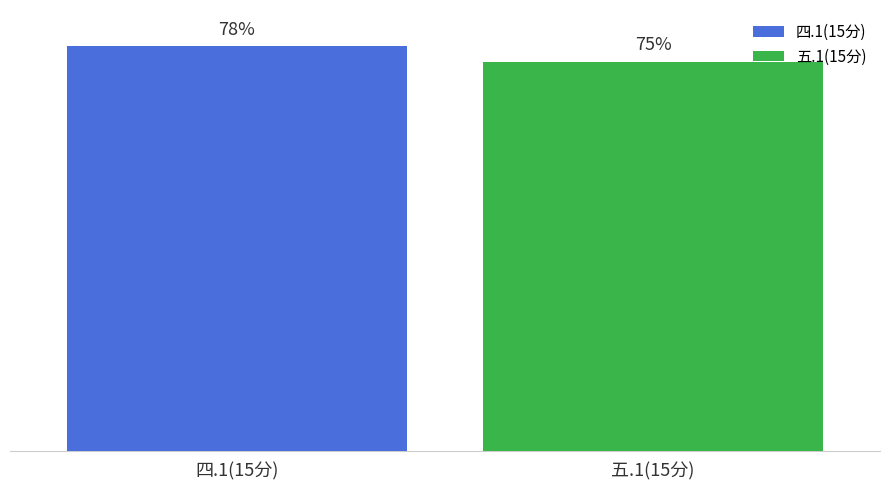

Which series has the widest spread of values?

四.1(15分)